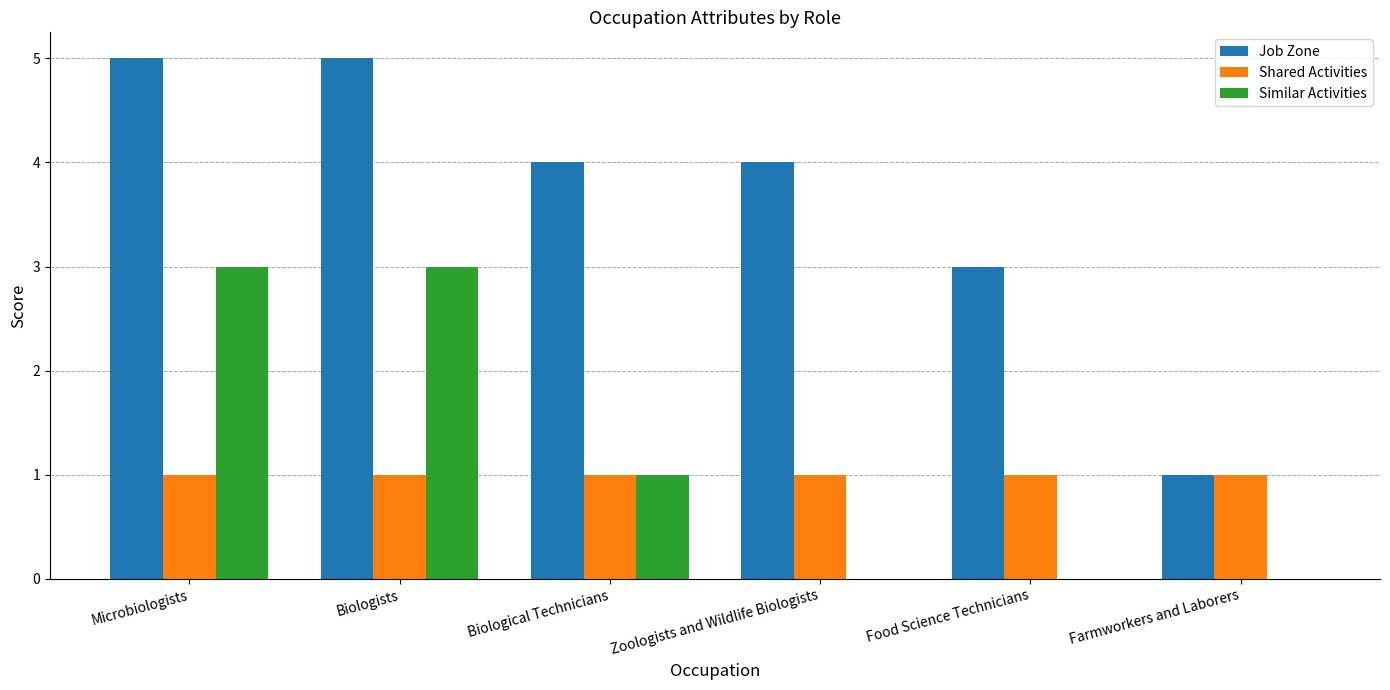

Reading right to left, what are all the values shown in this chart?

Job Zone: 1	3	4	4	5	5
Shared Activities: 1	1	1	1	1	1
Similar Activities: 0	0	0	1	3	3